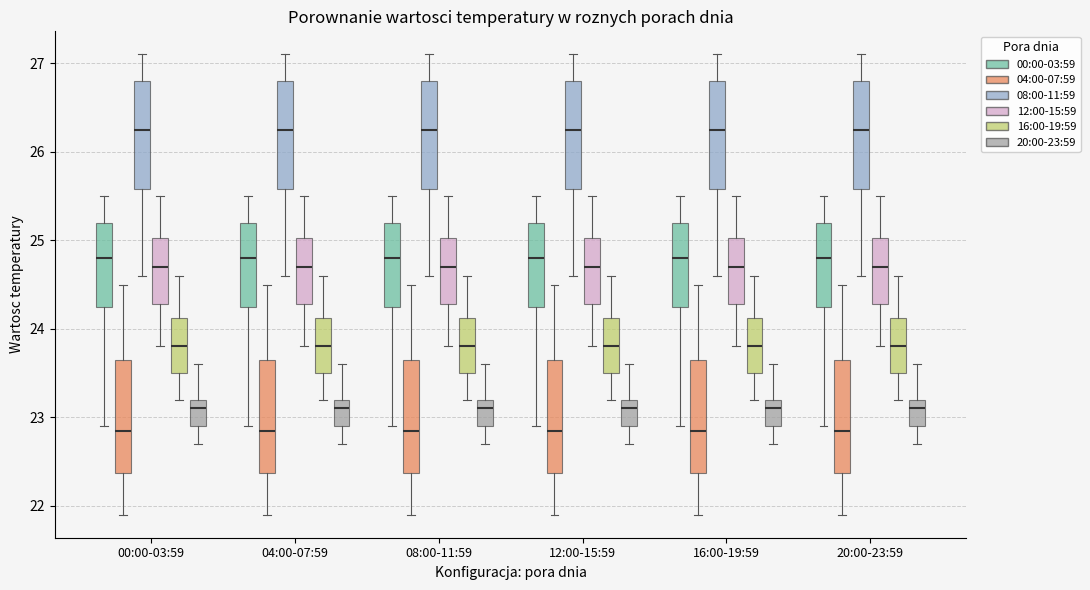

Reading left to right, transcribe this box plot: for each box, give where its median line is, the range the box spans, and where its two whiskers end, as read against the y-axis. The values are not printed on the chart, so give them approximately, as read against the axis.

00:00-03:59 (00:00-03:59): median 24.8, box 24.3 to 25.2, whiskers 22.9 to 25.5
00:00-03:59 (04:00-07:59): median 22.9, box 22.4 to 23.7, whiskers 21.9 to 24.5
00:00-03:59 (08:00-11:59): median 26.3, box 25.6 to 26.8, whiskers 24.6 to 27.1
00:00-03:59 (12:00-15:59): median 24.7, box 24.3 to 25.0, whiskers 23.8 to 25.5
00:00-03:59 (16:00-19:59): median 23.8, box 23.5 to 24.1, whiskers 23.2 to 24.6
00:00-03:59 (20:00-23:59): median 23.1, box 22.9 to 23.2, whiskers 22.7 to 23.6
04:00-07:59 (00:00-03:59): median 24.8, box 24.3 to 25.2, whiskers 22.9 to 25.5
04:00-07:59 (04:00-07:59): median 22.9, box 22.4 to 23.7, whiskers 21.9 to 24.5
04:00-07:59 (08:00-11:59): median 26.3, box 25.6 to 26.8, whiskers 24.6 to 27.1
04:00-07:59 (12:00-15:59): median 24.7, box 24.3 to 25.0, whiskers 23.8 to 25.5
04:00-07:59 (16:00-19:59): median 23.8, box 23.5 to 24.1, whiskers 23.2 to 24.6
04:00-07:59 (20:00-23:59): median 23.1, box 22.9 to 23.2, whiskers 22.7 to 23.6
08:00-11:59 (00:00-03:59): median 24.8, box 24.3 to 25.2, whiskers 22.9 to 25.5
08:00-11:59 (04:00-07:59): median 22.9, box 22.4 to 23.7, whiskers 21.9 to 24.5
08:00-11:59 (08:00-11:59): median 26.3, box 25.6 to 26.8, whiskers 24.6 to 27.1
08:00-11:59 (12:00-15:59): median 24.7, box 24.3 to 25.0, whiskers 23.8 to 25.5
08:00-11:59 (16:00-19:59): median 23.8, box 23.5 to 24.1, whiskers 23.2 to 24.6
08:00-11:59 (20:00-23:59): median 23.1, box 22.9 to 23.2, whiskers 22.7 to 23.6
12:00-15:59 (00:00-03:59): median 24.8, box 24.3 to 25.2, whiskers 22.9 to 25.5
12:00-15:59 (04:00-07:59): median 22.9, box 22.4 to 23.7, whiskers 21.9 to 24.5
12:00-15:59 (08:00-11:59): median 26.3, box 25.6 to 26.8, whiskers 24.6 to 27.1
12:00-15:59 (12:00-15:59): median 24.7, box 24.3 to 25.0, whiskers 23.8 to 25.5
12:00-15:59 (16:00-19:59): median 23.8, box 23.5 to 24.1, whiskers 23.2 to 24.6
12:00-15:59 (20:00-23:59): median 23.1, box 22.9 to 23.2, whiskers 22.7 to 23.6
16:00-19:59 (00:00-03:59): median 24.8, box 24.3 to 25.2, whiskers 22.9 to 25.5
16:00-19:59 (04:00-07:59): median 22.9, box 22.4 to 23.7, whiskers 21.9 to 24.5
16:00-19:59 (08:00-11:59): median 26.3, box 25.6 to 26.8, whiskers 24.6 to 27.1
16:00-19:59 (12:00-15:59): median 24.7, box 24.3 to 25.0, whiskers 23.8 to 25.5
16:00-19:59 (16:00-19:59): median 23.8, box 23.5 to 24.1, whiskers 23.2 to 24.6
16:00-19:59 (20:00-23:59): median 23.1, box 22.9 to 23.2, whiskers 22.7 to 23.6
20:00-23:59 (00:00-03:59): median 24.8, box 24.3 to 25.2, whiskers 22.9 to 25.5
20:00-23:59 (04:00-07:59): median 22.9, box 22.4 to 23.7, whiskers 21.9 to 24.5
20:00-23:59 (08:00-11:59): median 26.3, box 25.6 to 26.8, whiskers 24.6 to 27.1
20:00-23:59 (12:00-15:59): median 24.7, box 24.3 to 25.0, whiskers 23.8 to 25.5
20:00-23:59 (16:00-19:59): median 23.8, box 23.5 to 24.1, whiskers 23.2 to 24.6
20:00-23:59 (20:00-23:59): median 23.1, box 22.9 to 23.2, whiskers 22.7 to 23.6